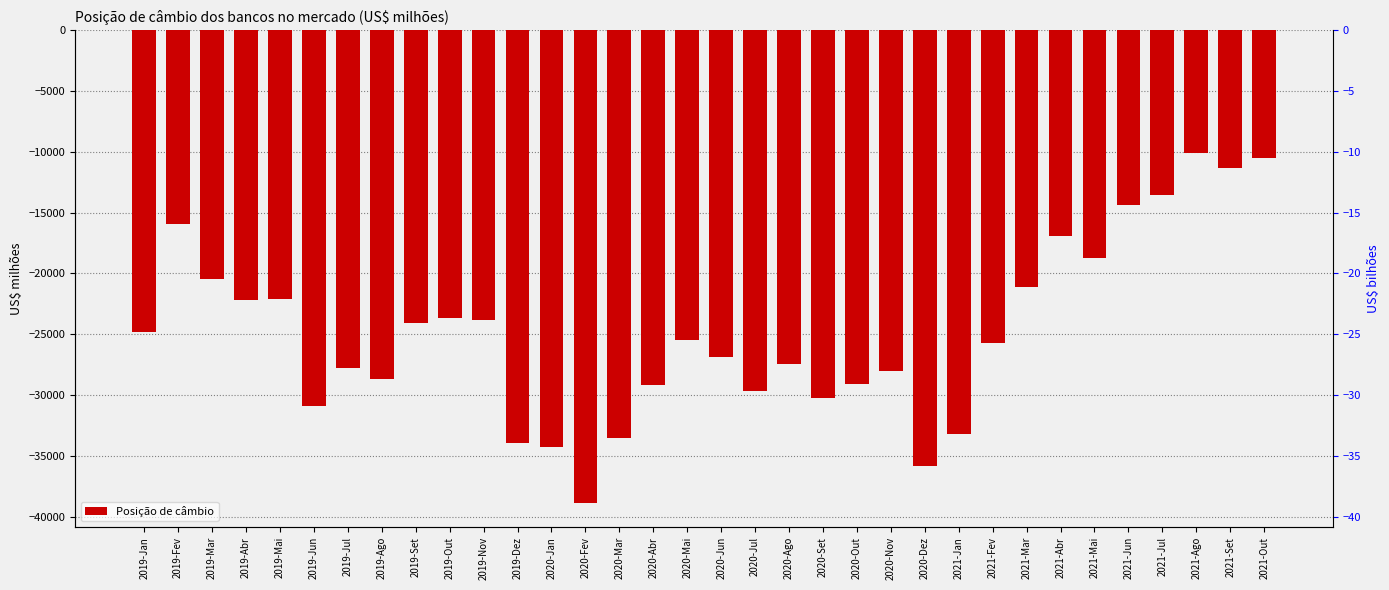

At which label does the data first exceed -25504?

2019-Jan